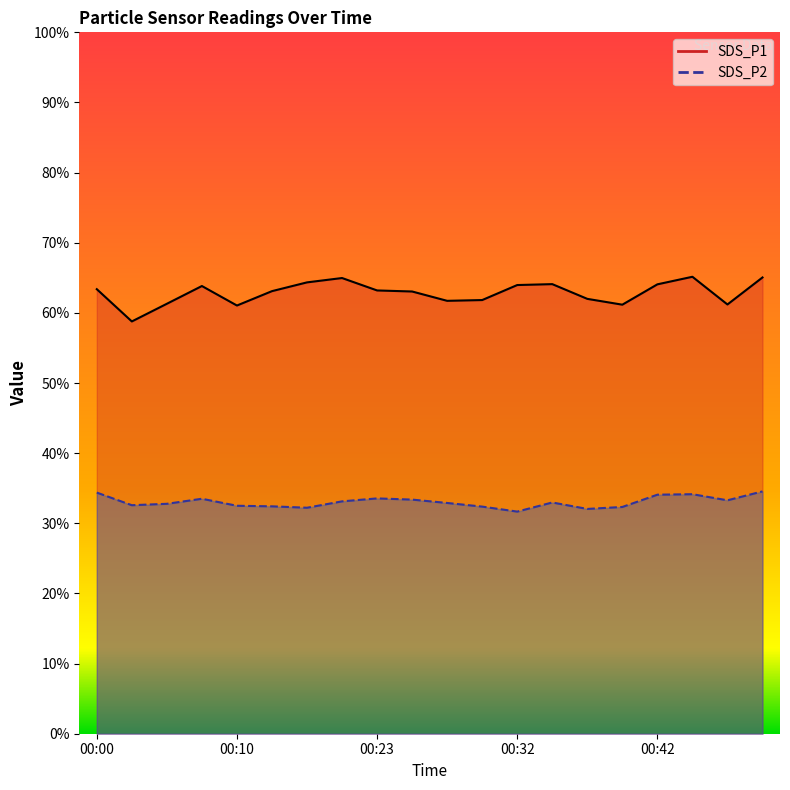

Count the number of data series in this chart.

2